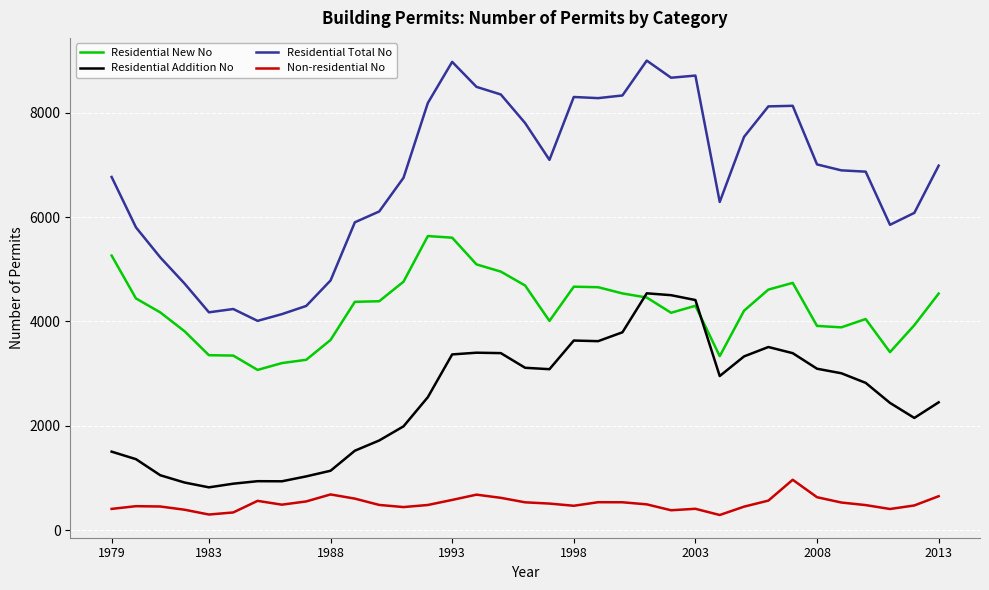

Which series has the largest range (max minus min)?

Residential Total No